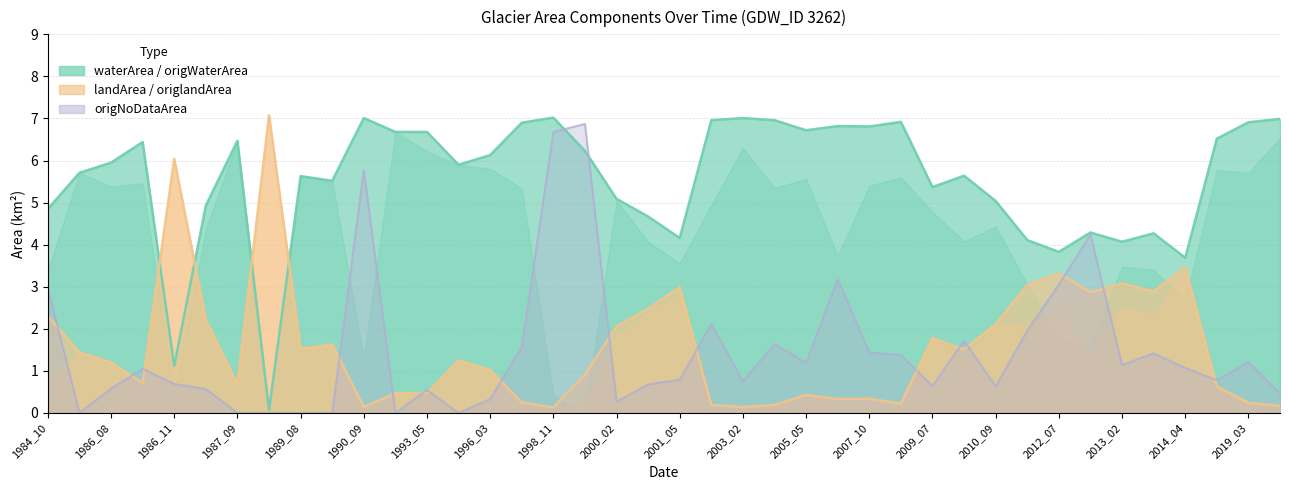

After their last crossing, which series has the higher values: waterArea or origNoDataArea?

waterArea